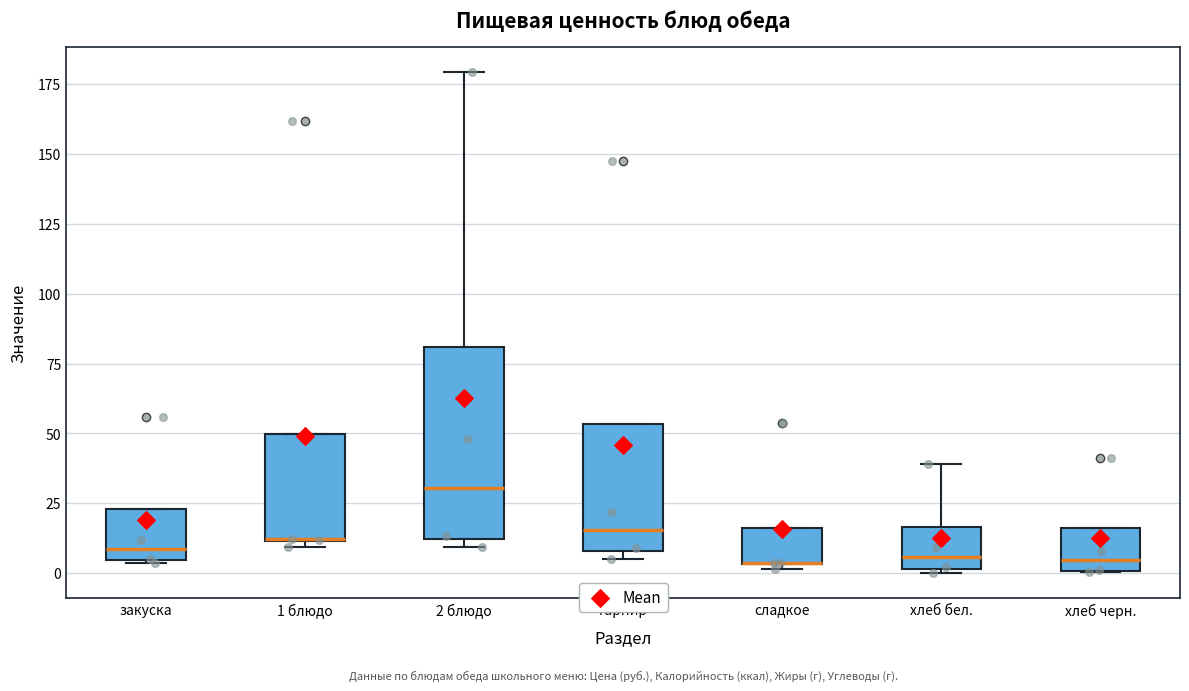

Which box is the tallest, from its lower edge to its upper edge?

2 блюдо